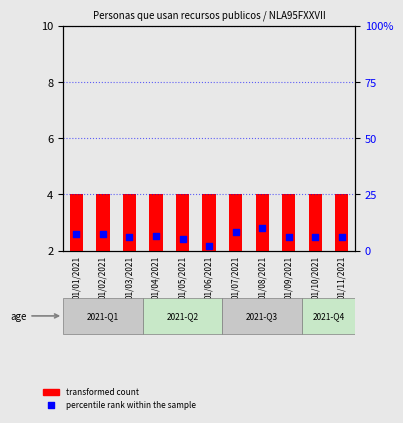

Is the value of percentile rank within the sample at 01/09/2021 greater than the value of transformed count at 01/07/2021?

Yes